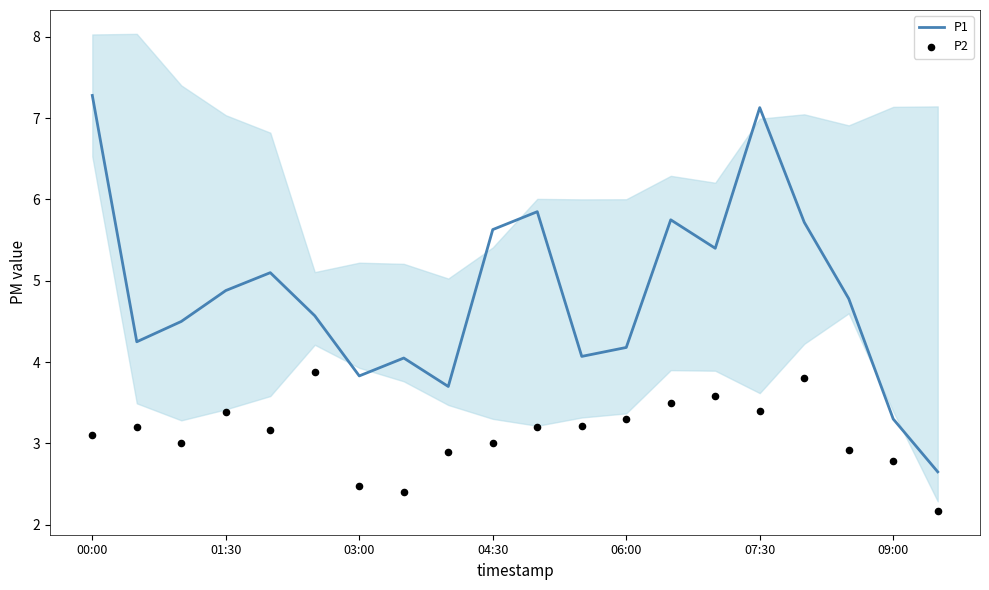

At how many categories does at least one series exceed 4?

16